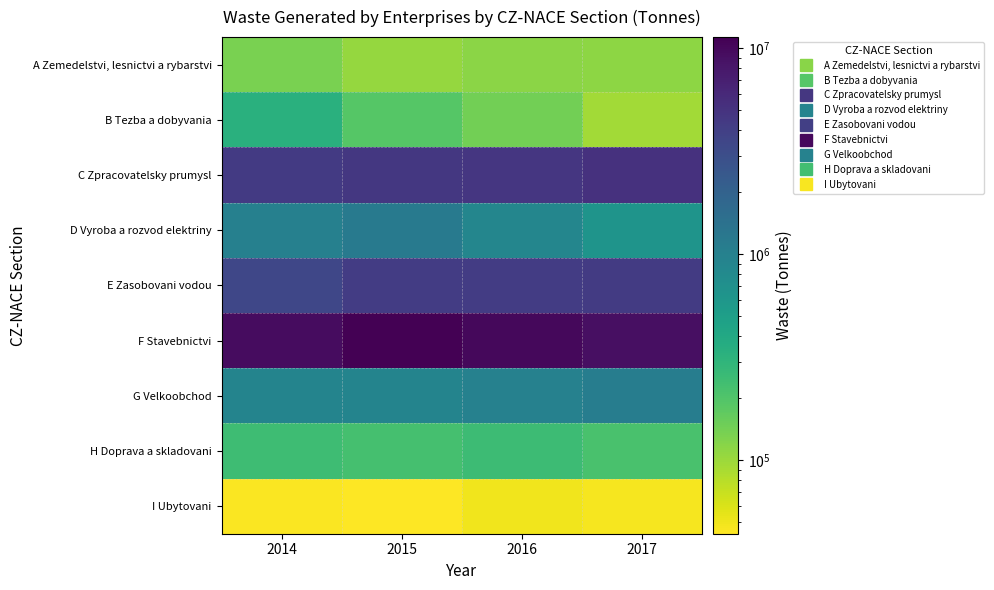

What is the maximum value shown in the chart?

11308334.2